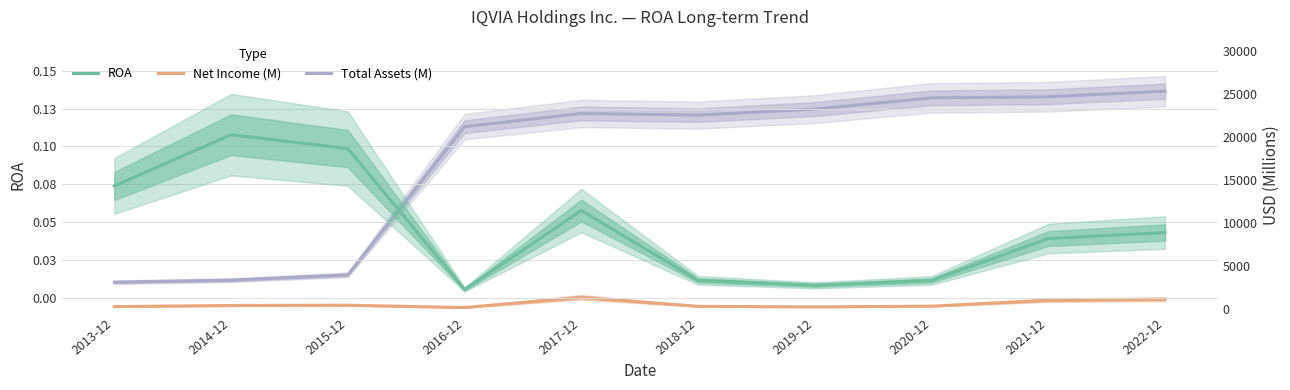

Is it true that ROA equals 0.0 at 2015-12?

False